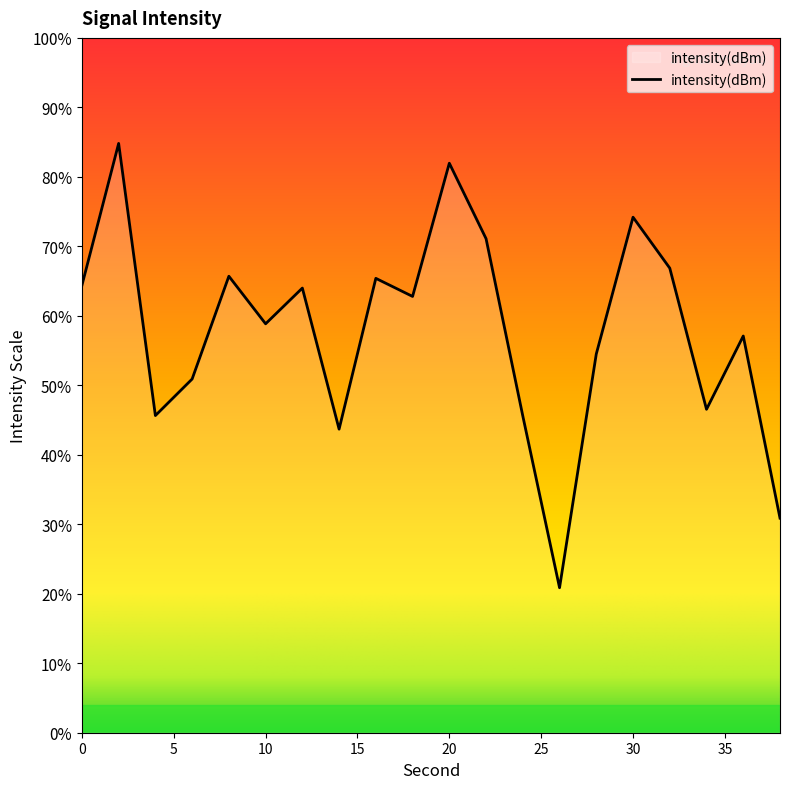

How many points are lower than both their immediate neighbors (excluding endpoints)?

6